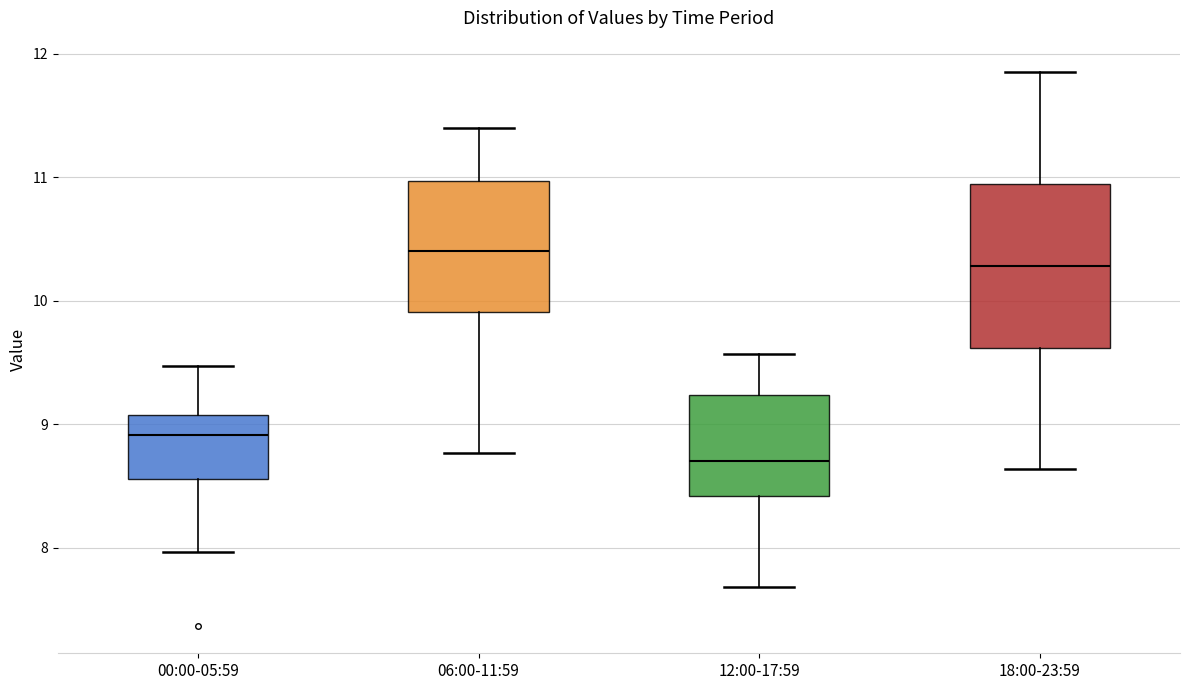

Reading left to right, transcribe this box plot: for each box, give where its median line is, the range the box spans, and where its two whiskers end, as read against the y-axis. The values are not printed on the chart, so give them approximately, as read against the axis.

00:00-05:59: median 8.9, box 8.6 to 9.1, whiskers 8.0 to 9.5
06:00-11:59: median 10.4, box 9.9 to 11.0, whiskers 8.8 to 11.4
12:00-17:59: median 8.7, box 8.4 to 9.2, whiskers 7.7 to 9.6
18:00-23:59: median 10.3, box 9.6 to 10.9, whiskers 8.6 to 11.8